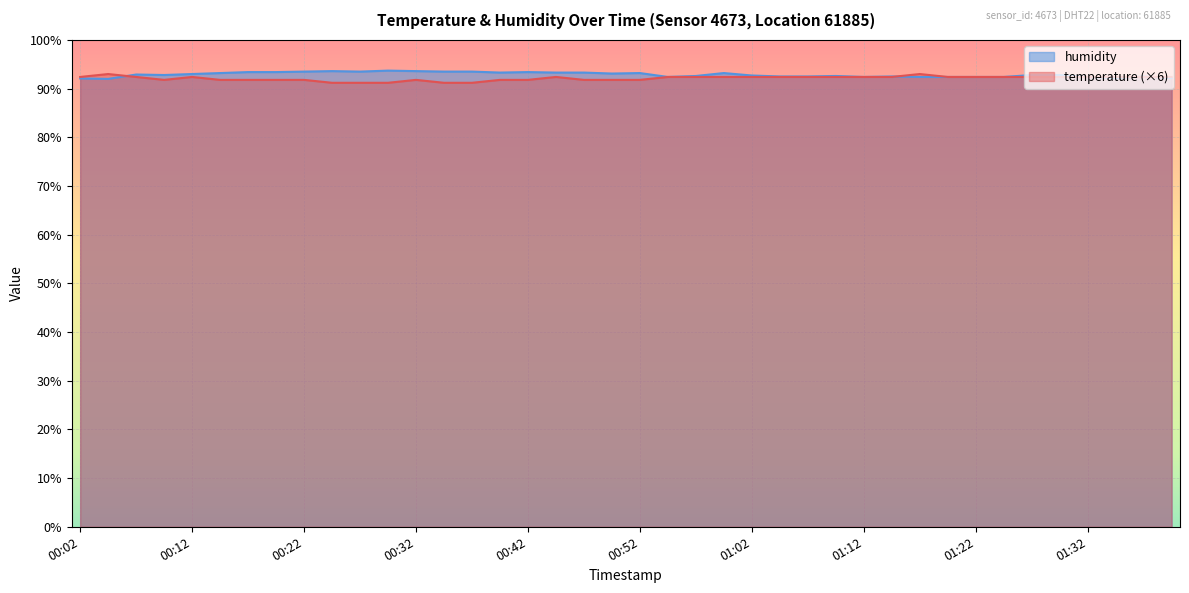

Where is the first local maximum for humidity?

00:07